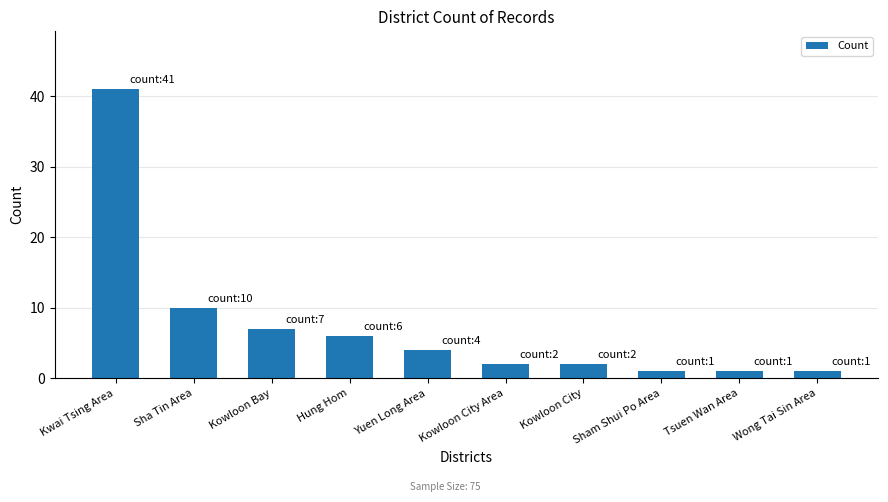

What is the minimum value shown in the chart?

1